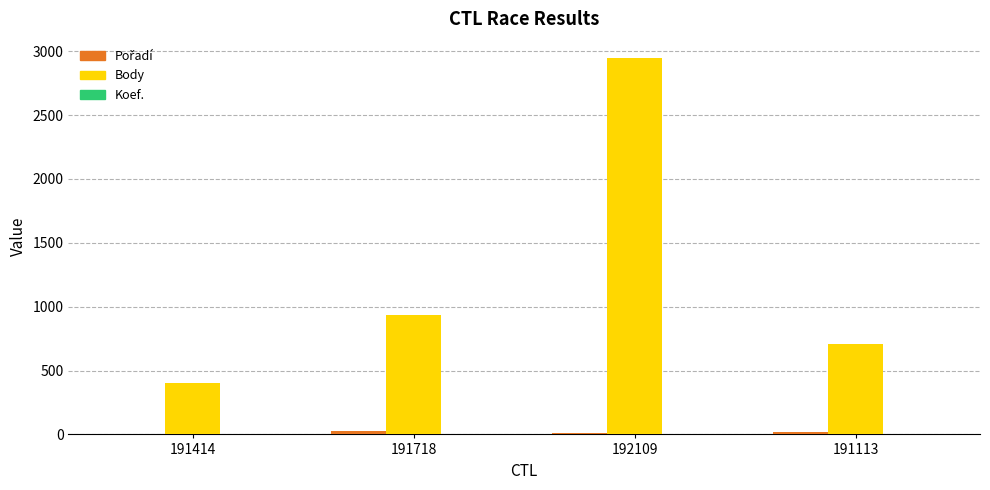

How many distinct data groups are displayed?

3